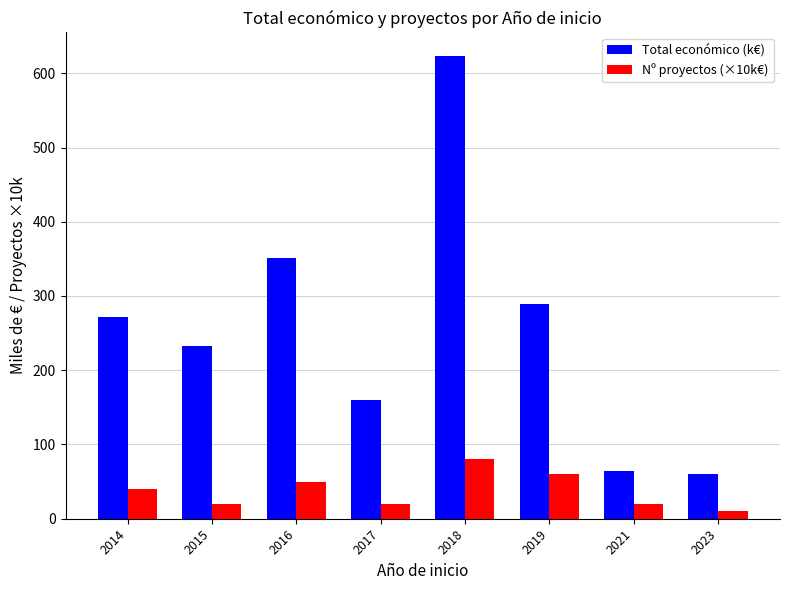

What are all the series names shown in the legend?

Total económico (k€), Nº proyectos (×10k€)